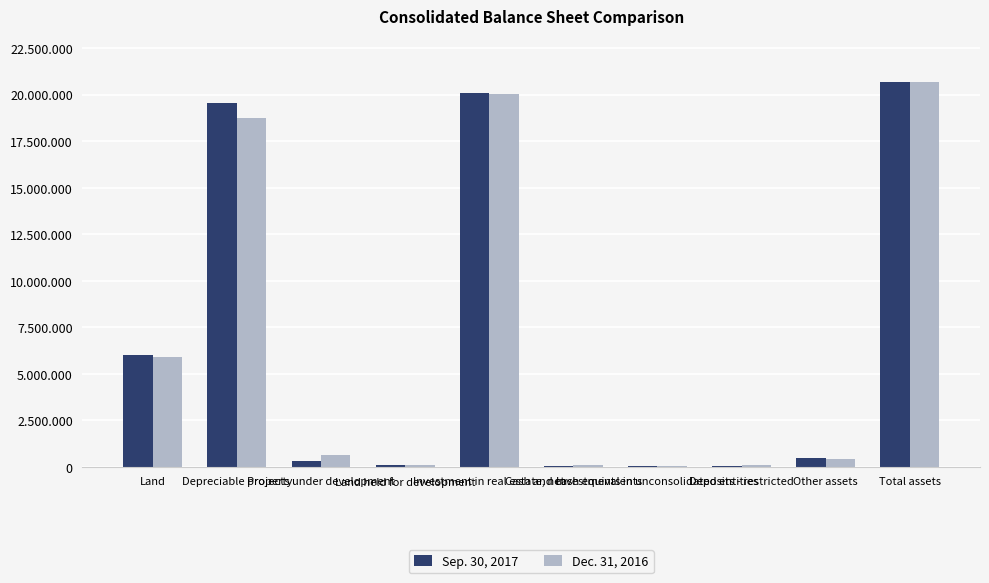

What are all the series names shown in the legend?

Sep. 30, 2017, Dec. 31, 2016